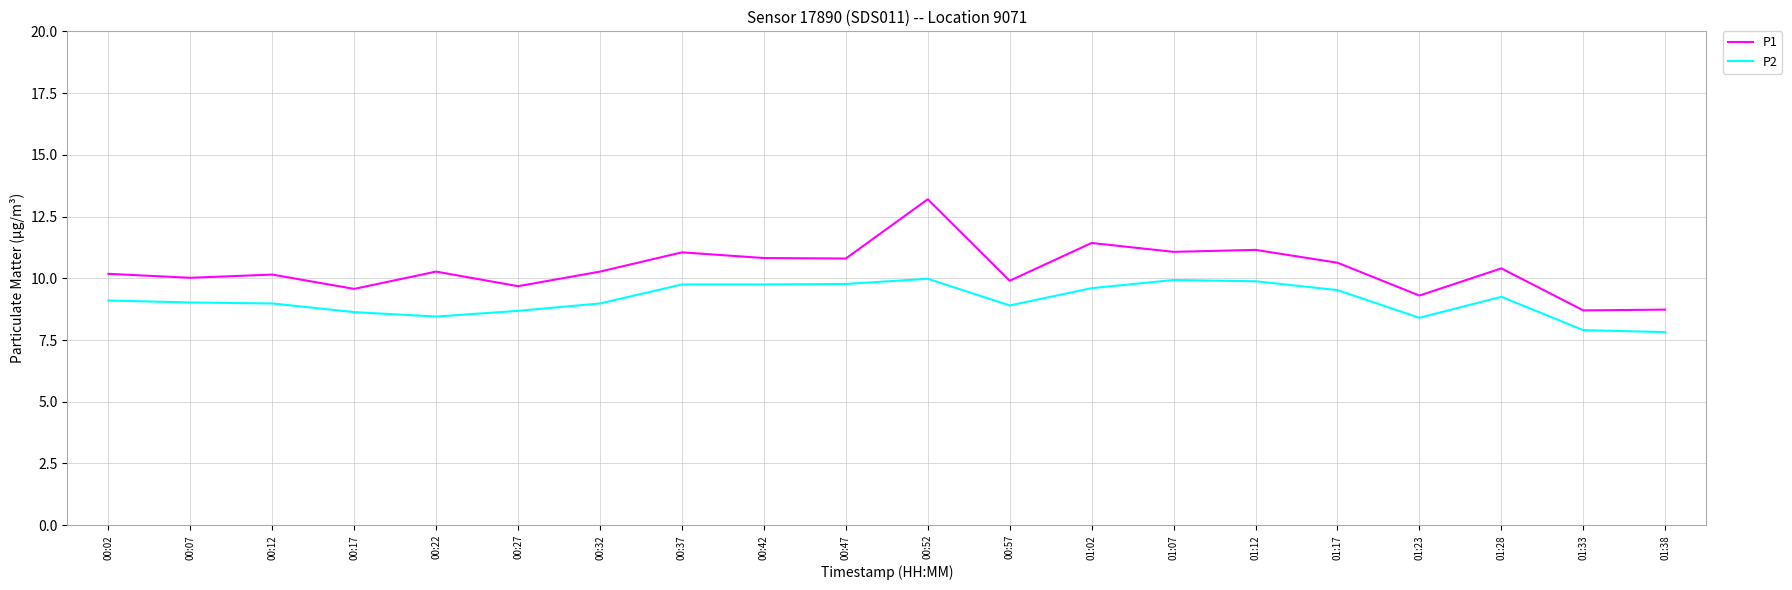

At 00:47, list the series in order from largest to smallest.

P1, P2